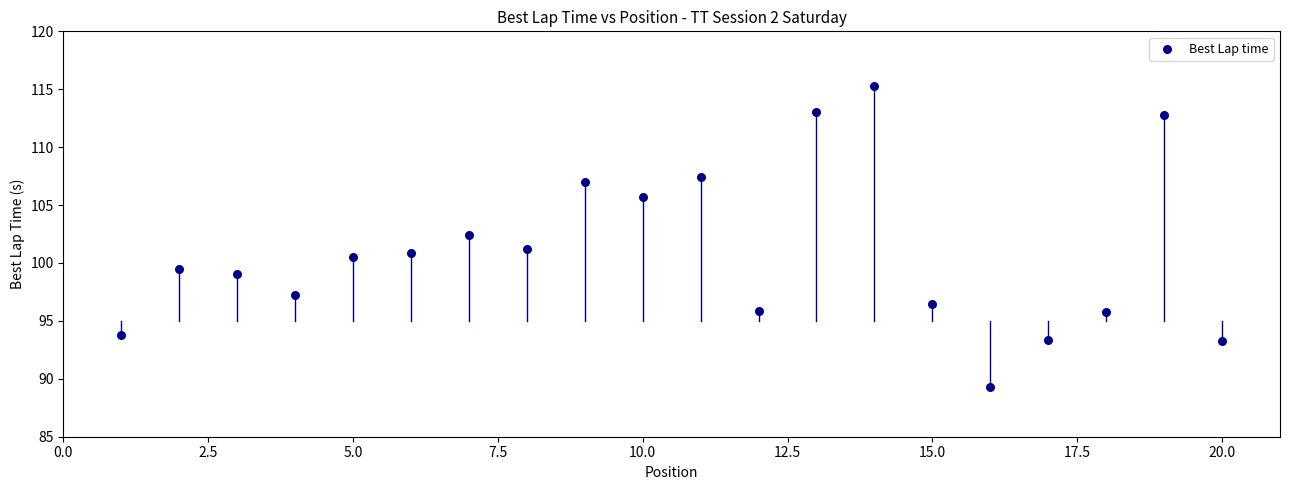

What is the range of Y values (max minus min)?

26.0